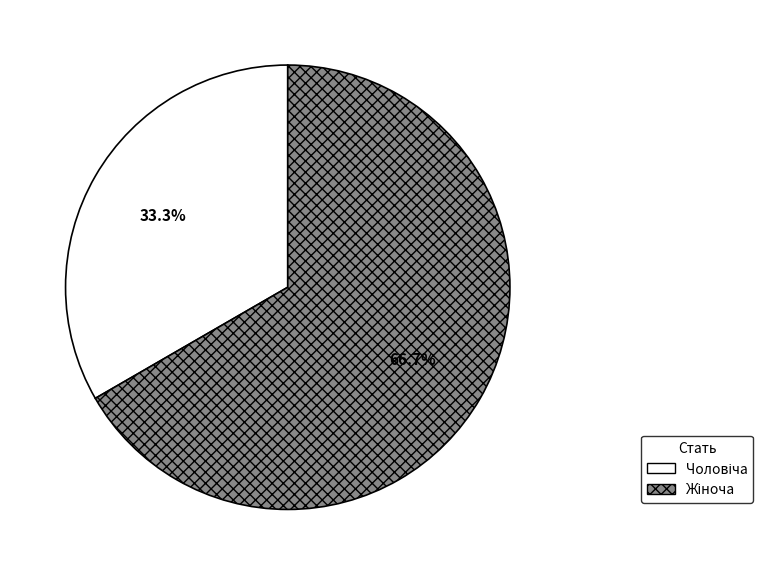

To the nearest percent, what is the average slice percentage?

50%